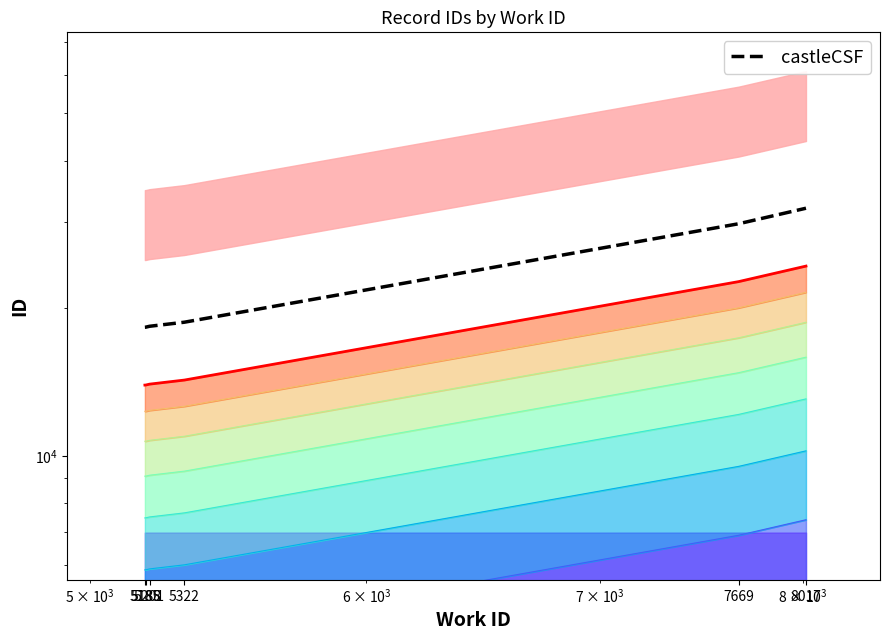

At how many categories does at least one series exceed 27941?

2